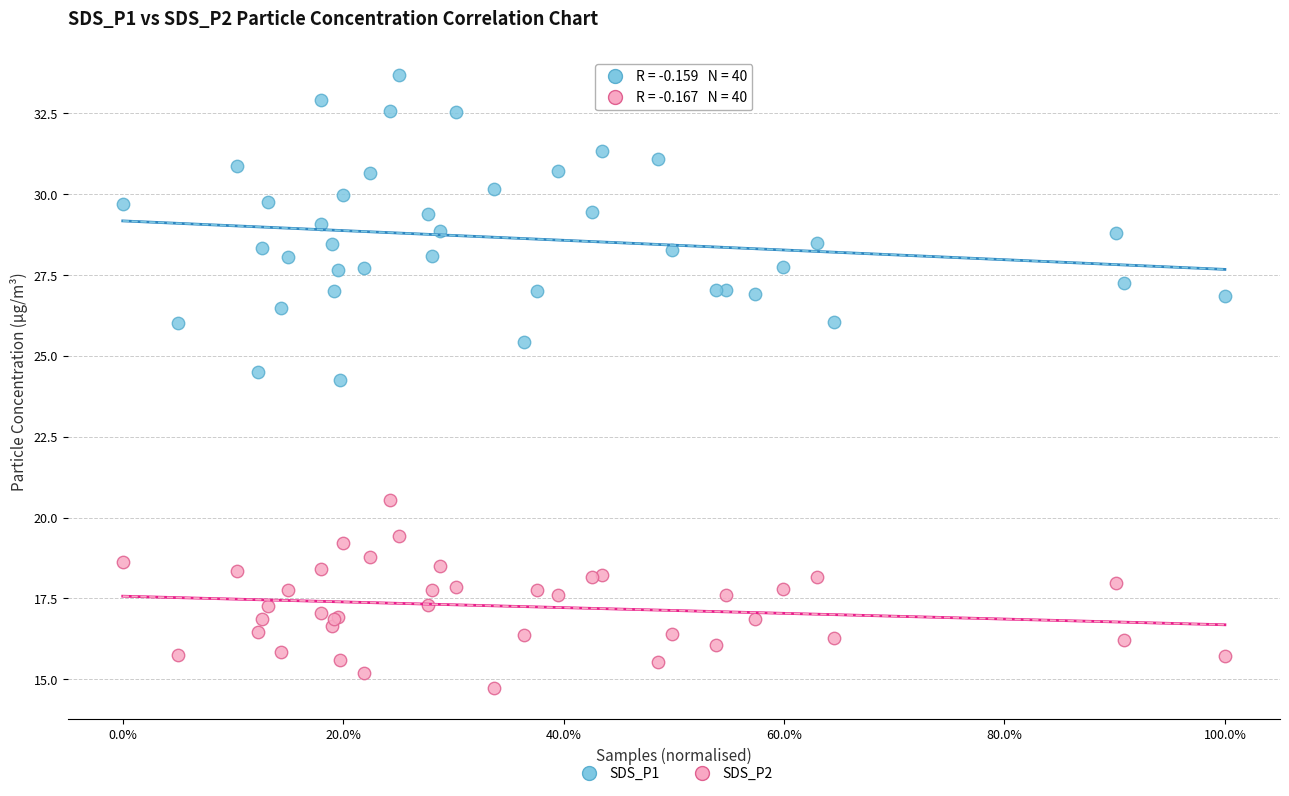

What are all the series names shown in the legend?

SDS_P1, SDS_P2